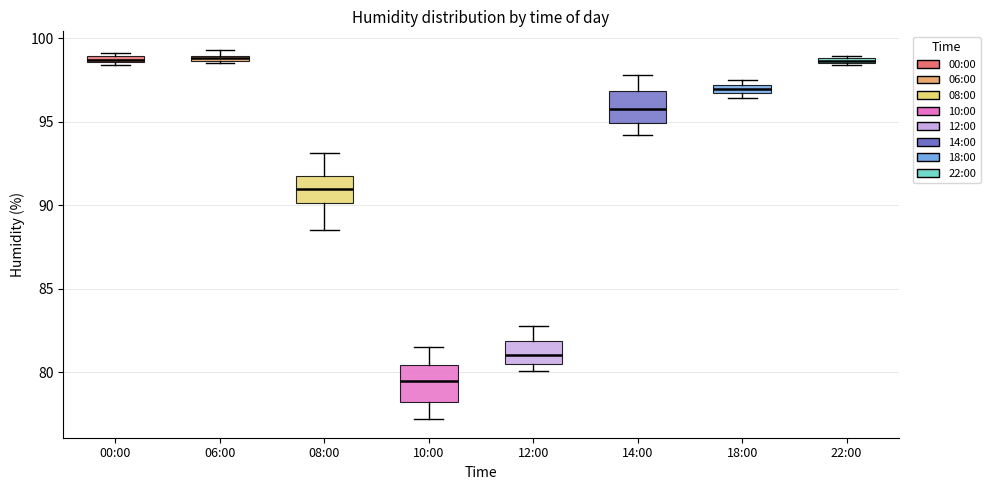

Where is the lower edge of the box for 06:00 on the y-axis? The values are not printed on the chart, so give them approximately, as read against the axis.

98.5